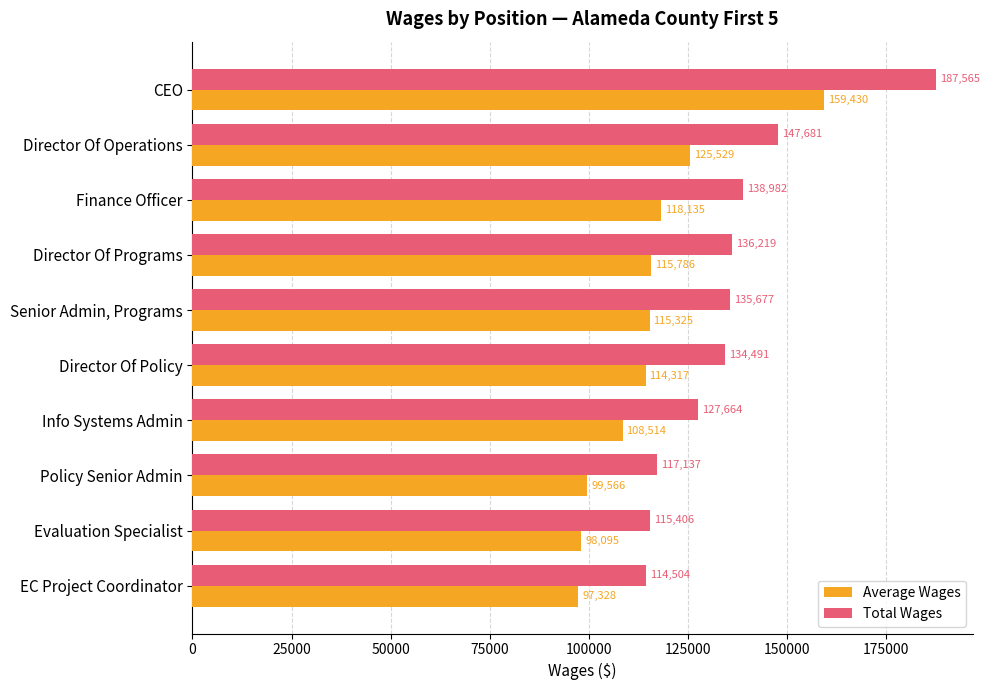

Which series has the widest spread of values?

Total Wages